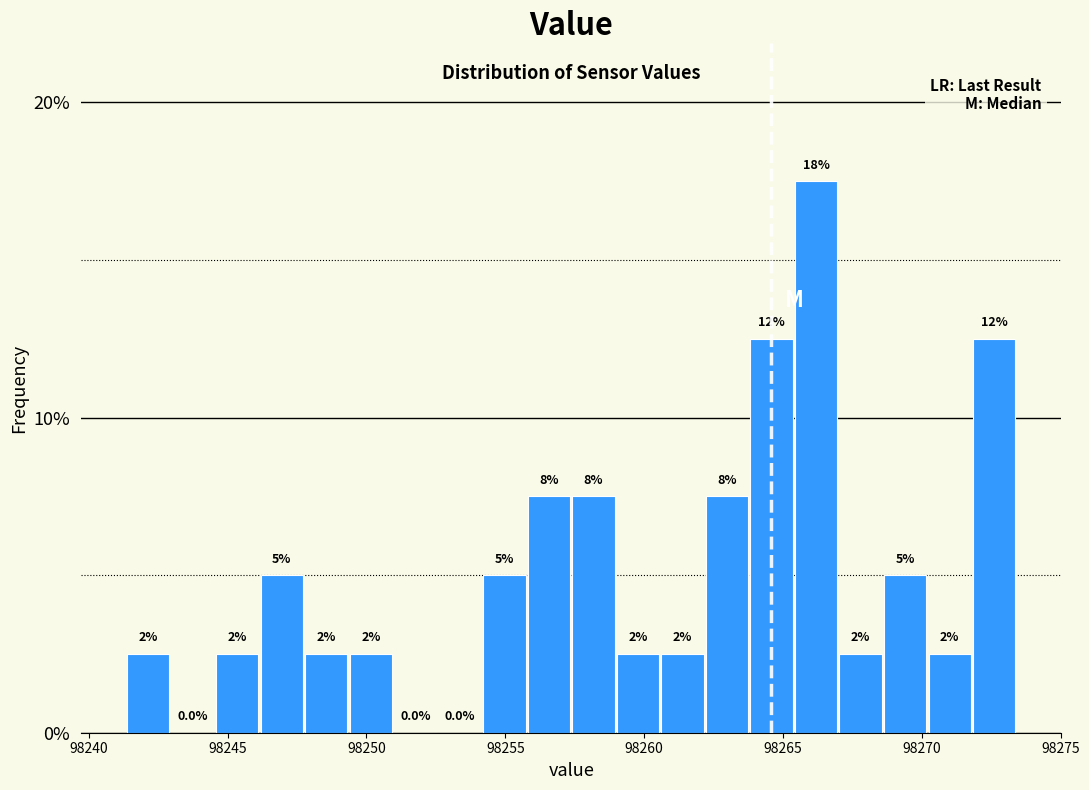

Around what value on the x-axis is the tallest bar? Give the approximate position of its centre, as read against the axis.

98266.0